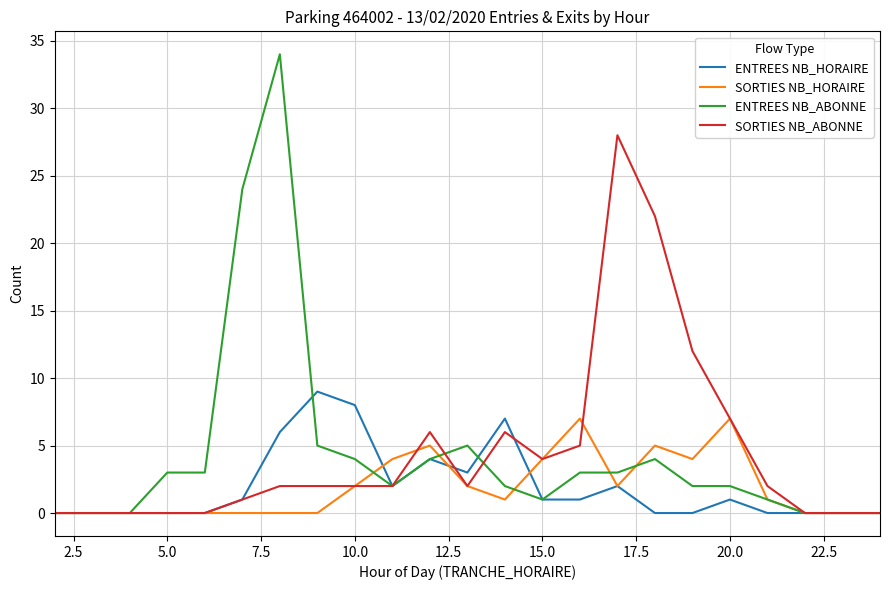

List the series in order of their peak value, lowest first.

SORTIES NB_HORAIRE, ENTREES NB_HORAIRE, SORTIES NB_ABONNE, ENTREES NB_ABONNE